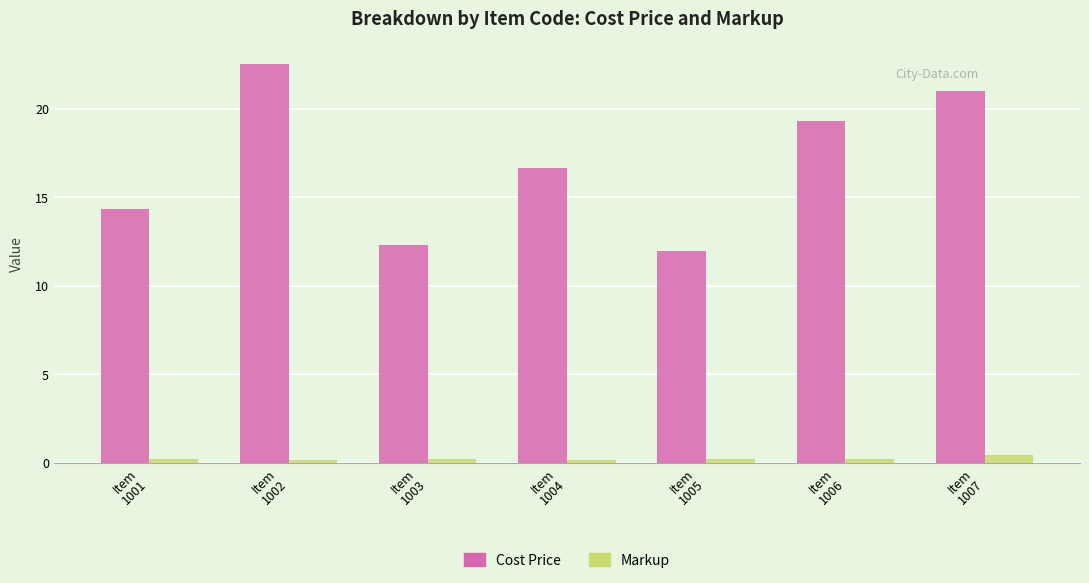

Which series has the largest range (max minus min)?

Cost Price